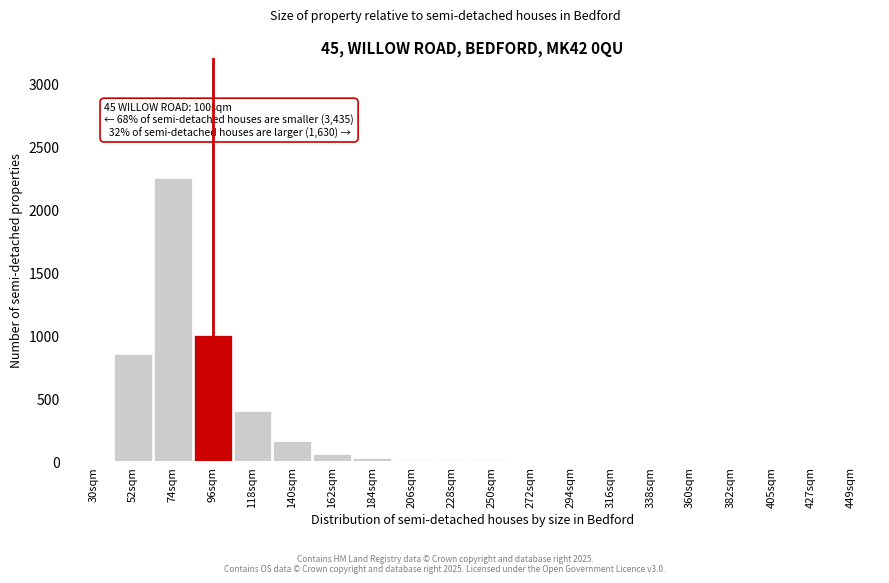

What is the sum of all values?

4798